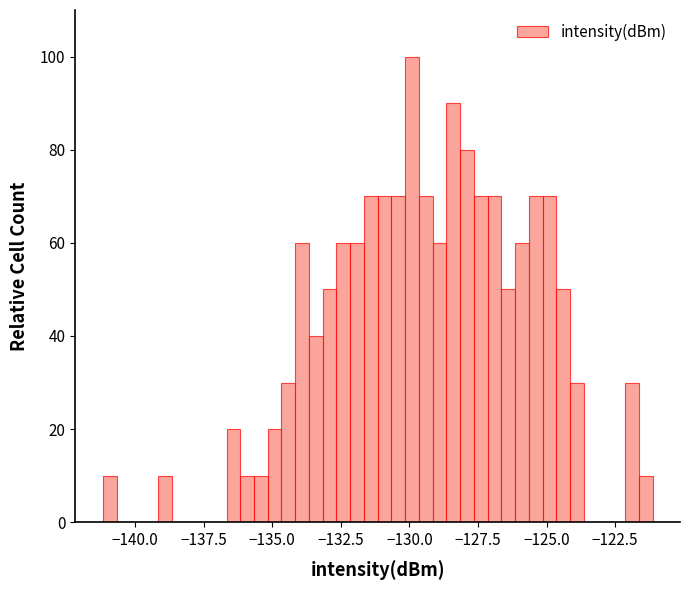

Around what value on the x-axis is the tallest bar? Give the approximate position of its centre, as read against the axis.

-130.0